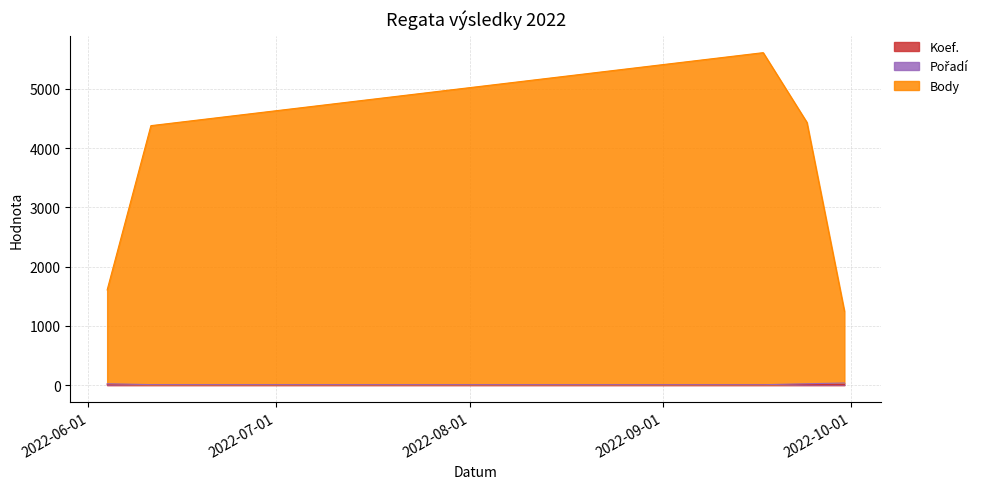

How many data points does each series have?

5